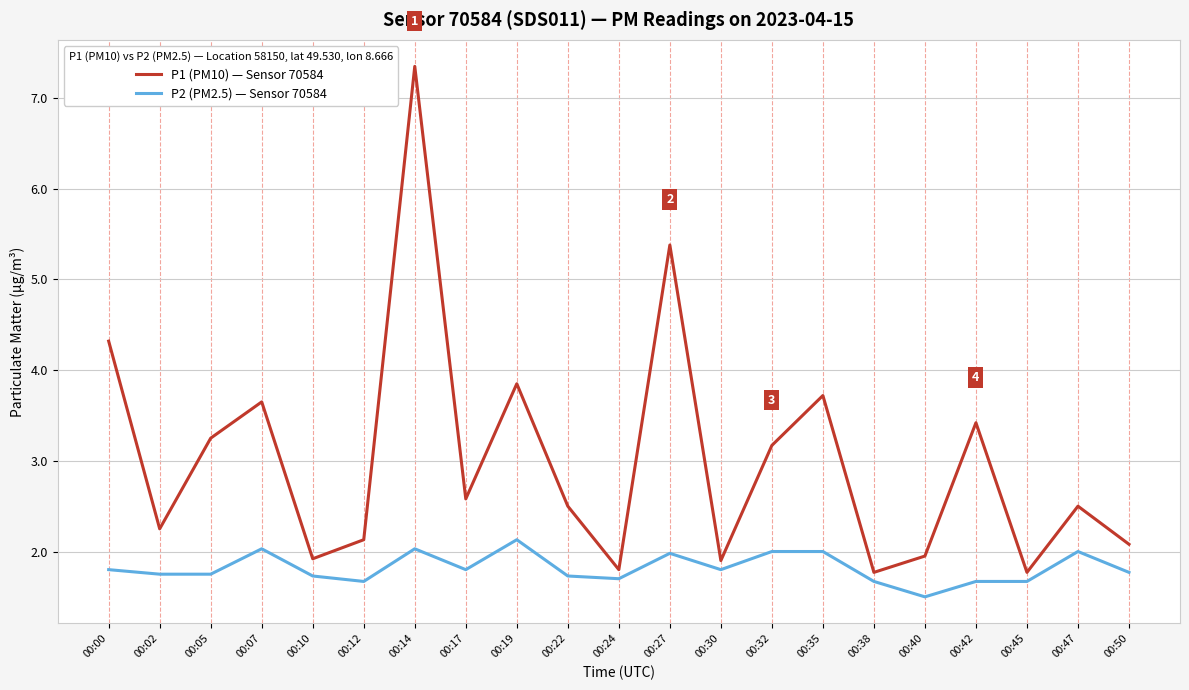

What is the highest value of the P2 (PM2.5) — Sensor 70584 series?

2.1